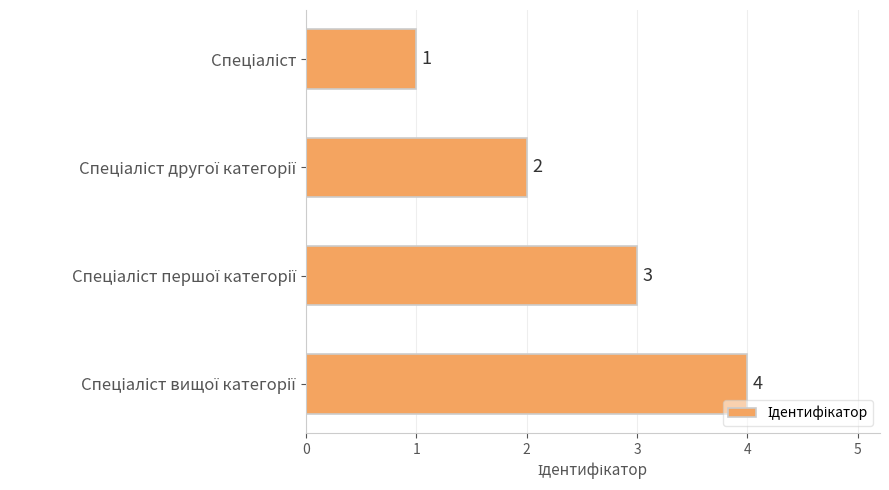

How many values are between 2 and 4?

3